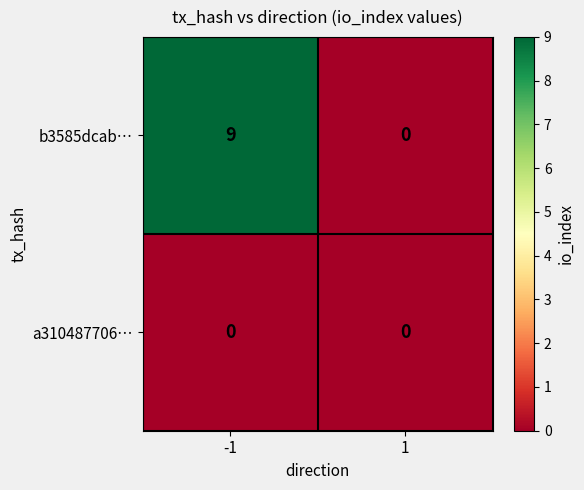

Between -1 and 1, which series saw the biggest shift?

b3585dcab…